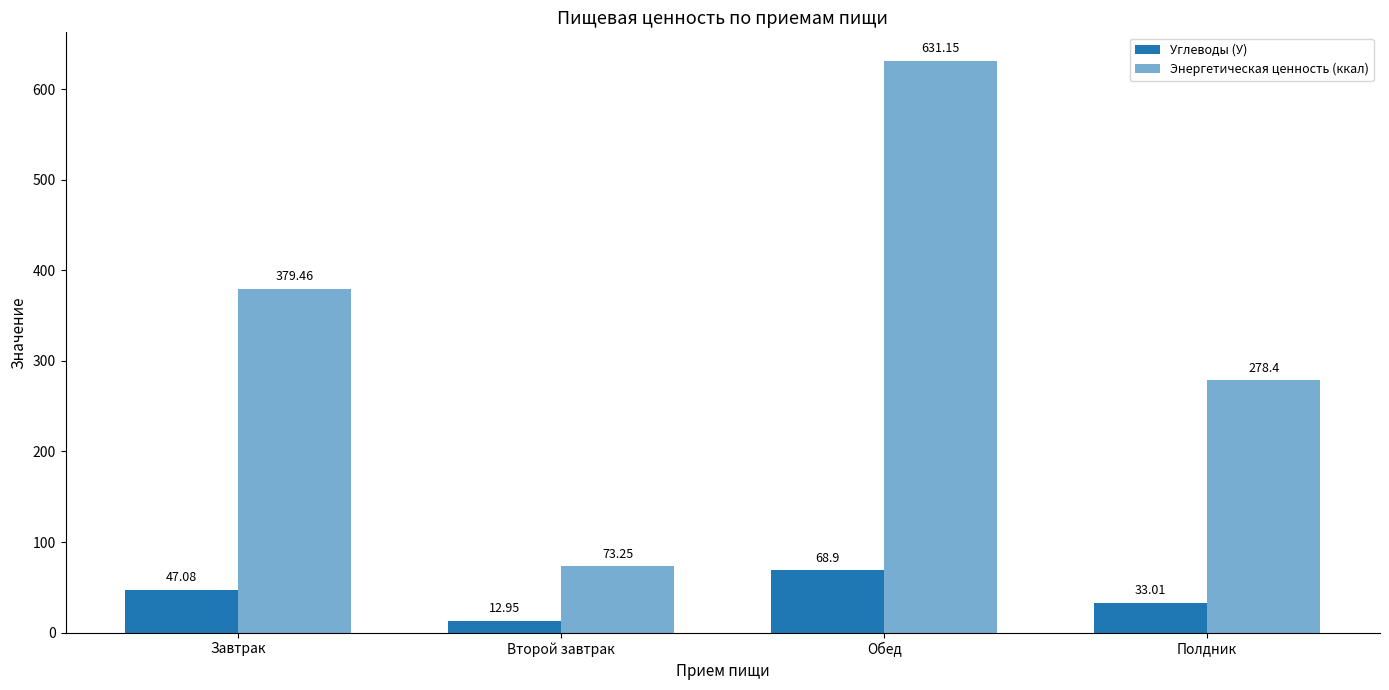

Reading left to right, what are all the values shown in this chart?

Углеводы (У): 47.1	12.9	68.9	33.0
Энергетическая ценность (ккал): 379.5	73.2	631.1	278.4